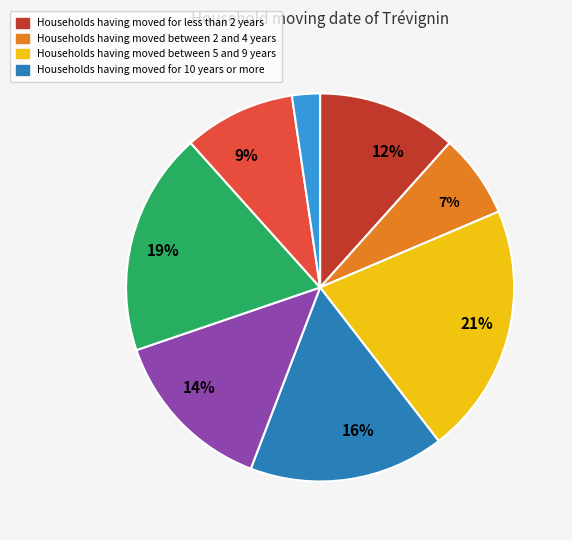

To the nearest percent, what is the difference between the largest and smallest slice percentages?

19%